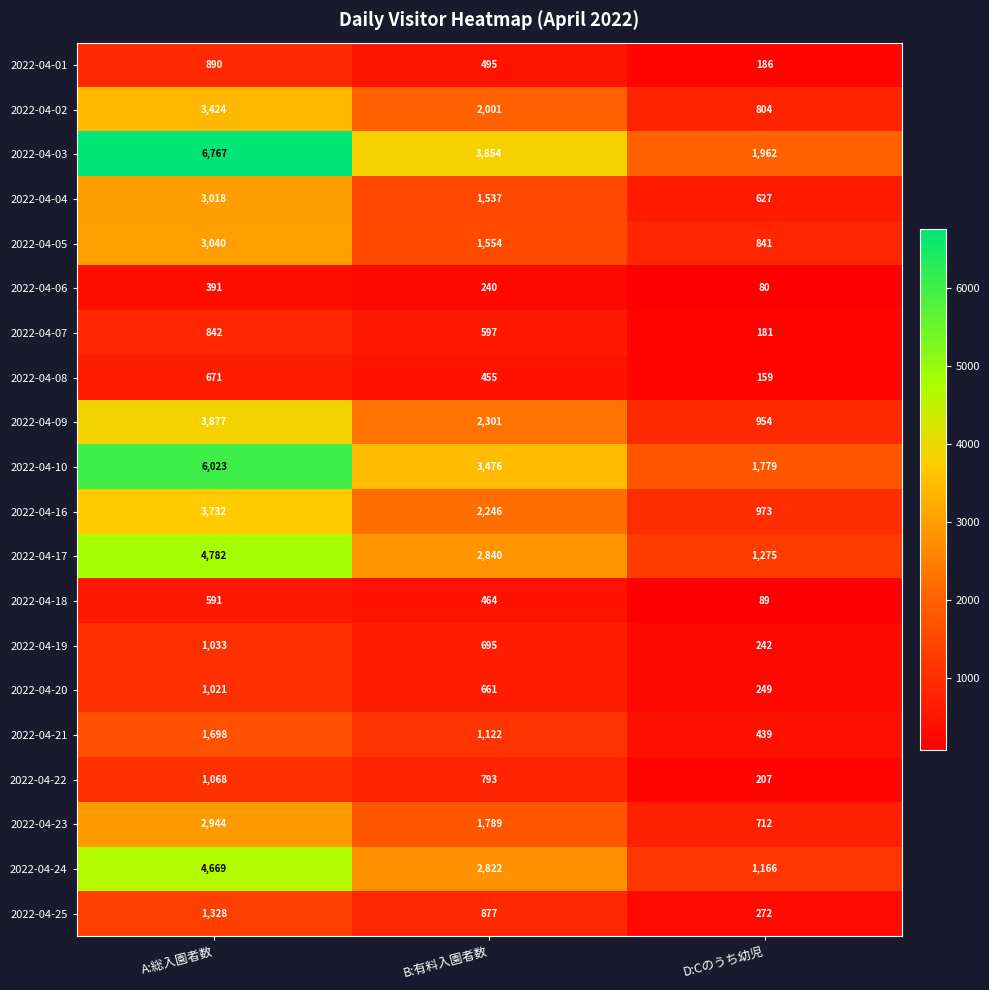

Count the 2022-04-20 values in the range 249 to 1021.

3